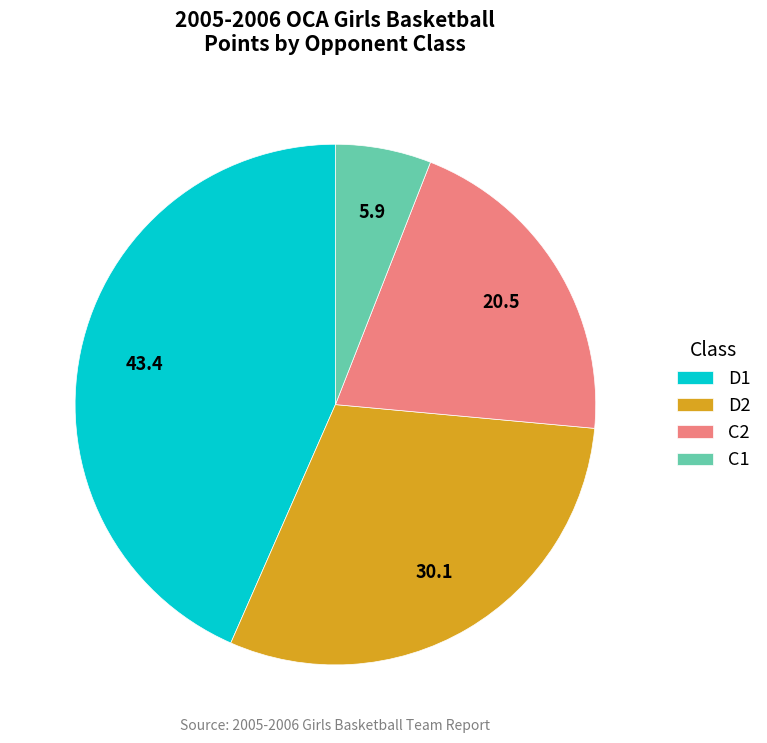

Between C2 and C1, which is larger?

C2